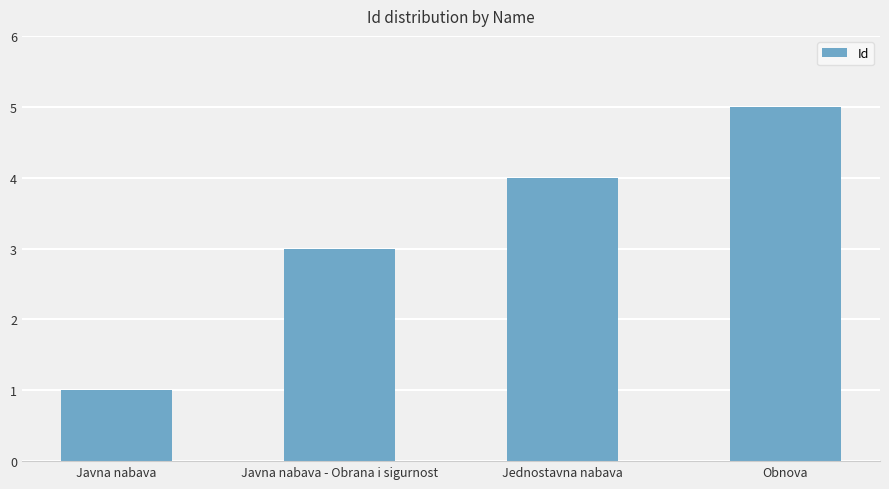

What is the ratio of the value at Javna nabava - Obrana i sigurnost to the value at Obnova?

0.6